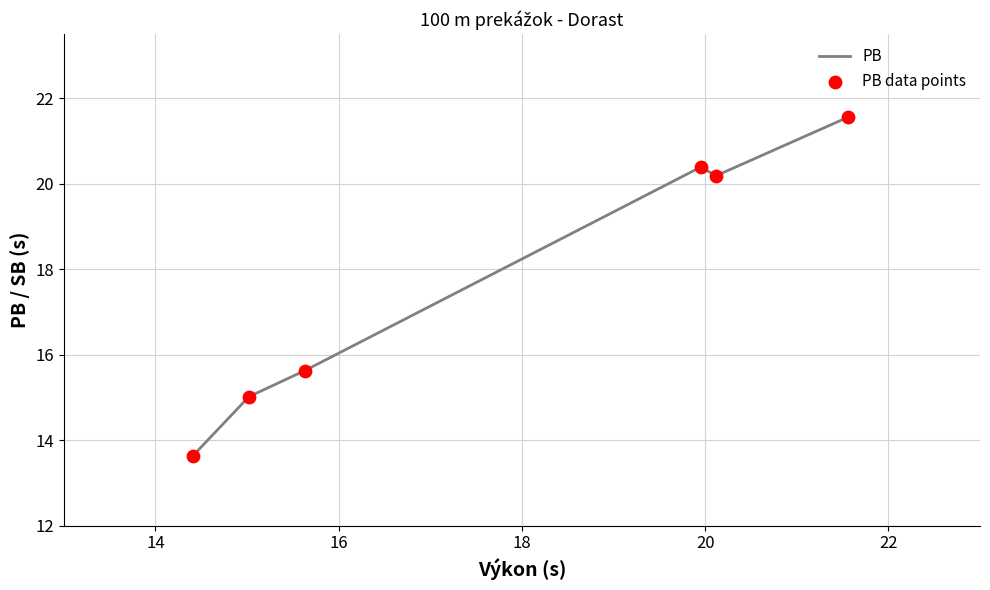

What is the smallest value displayed?

13.6